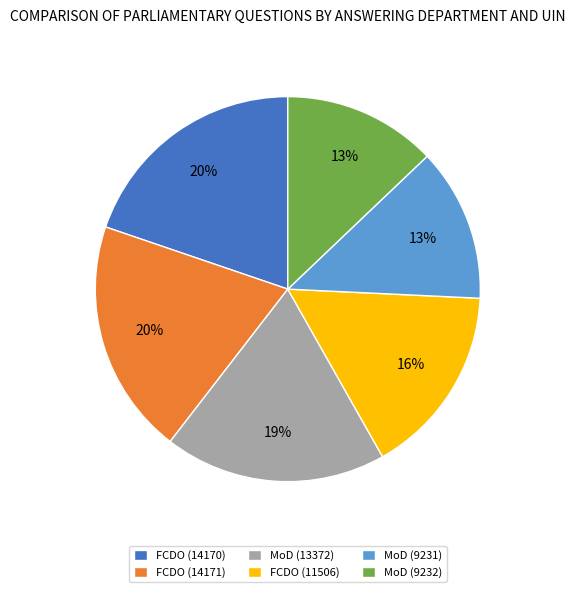

Does MoD (9232) account for over 50% of the chart?

No